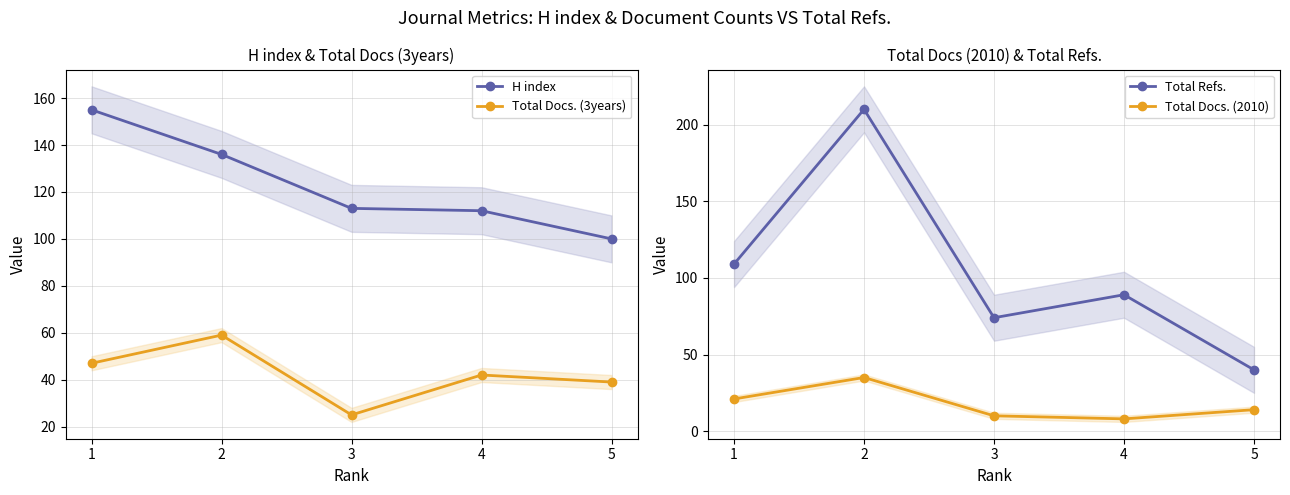

Which series has the widest spread of values?

Total Refs.